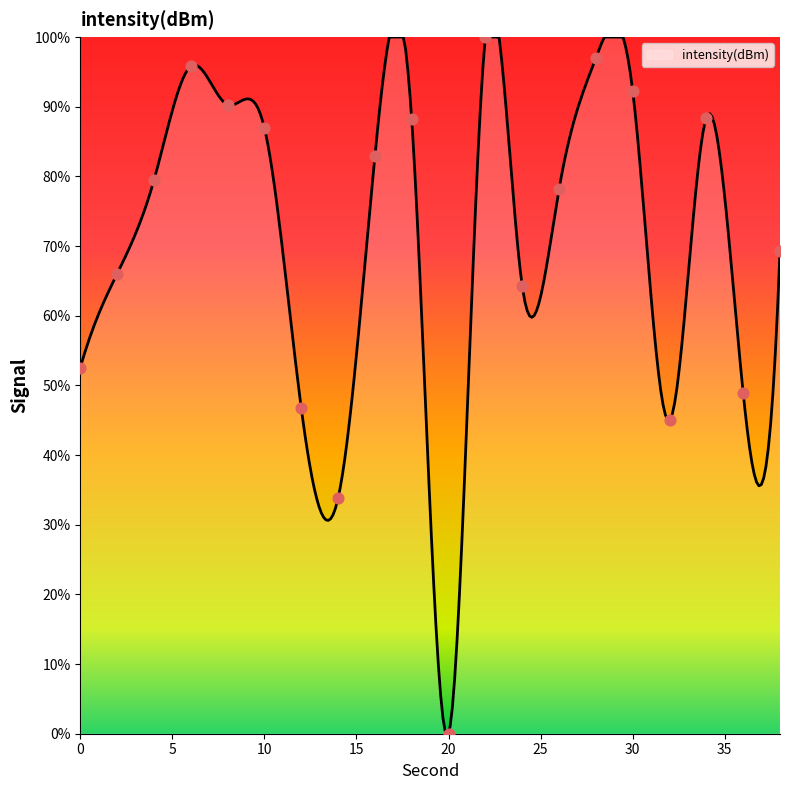

Which has a higher value, 36 or 8?

8